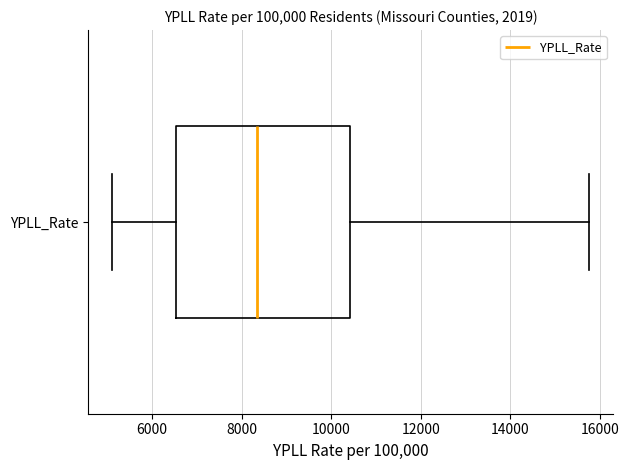

Where does the median line of the box for YPLL_Rate sit on the x-axis? The values are not printed on the chart, so give them approximately, as read against the axis.

8400